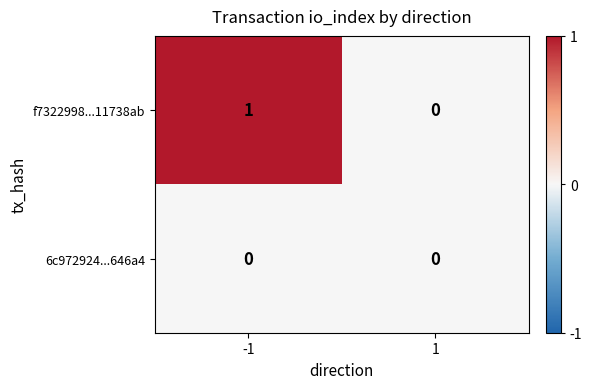

Reading right to left, list all the values displayed in this chart.

f7322998...11738ab: 1=0	-1=1
6c972924...646a4: 1=0	-1=0